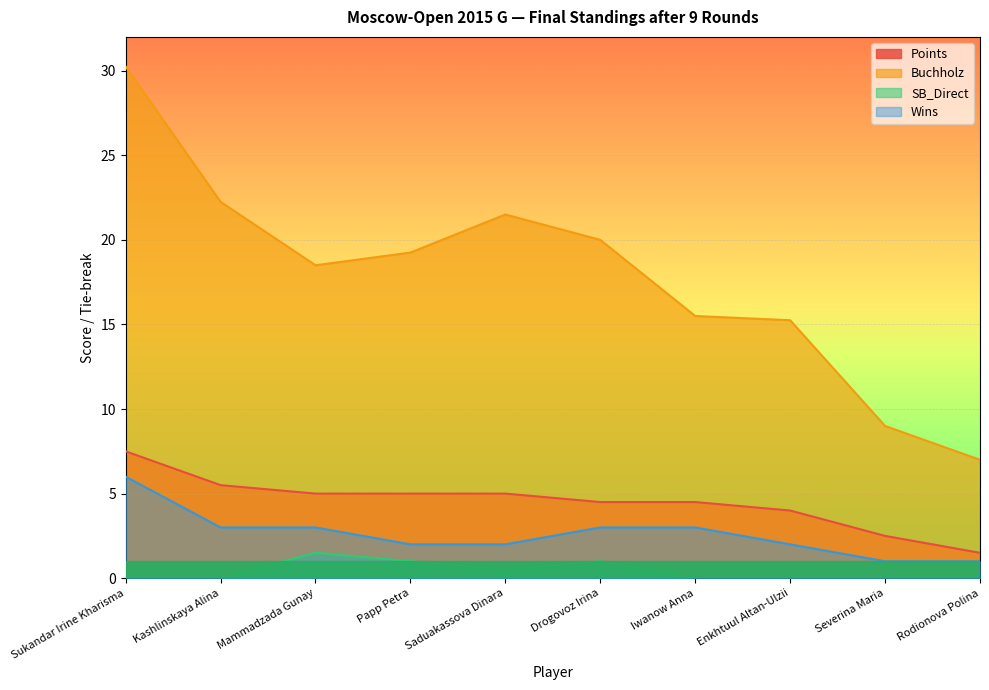

Reading left to right, extract all data points from this chart.

Points: 7.5	5.5	5.0	5.0	5.0	4.5	4.5	4.0	2.5	1.5
Buchholz: 30.2	22.2	18.5	19.2	21.5	20.0	15.5	15.2	9.0	7.0
SB_Direct: 0.0	0.0	1.5	1.0	0.5	1.0	0.0	0.0	0.0	0.0
Wins: 6.0	3.0	3.0	2.0	2.0	3.0	3.0	2.0	1.0	1.0